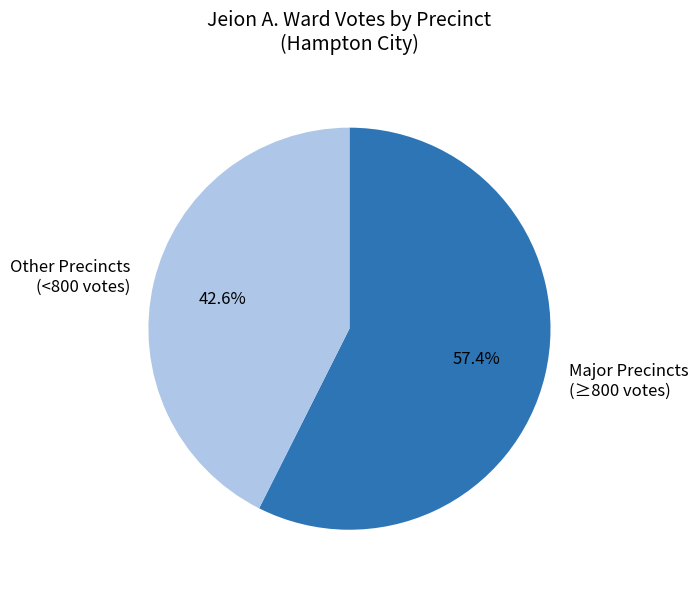

Is there any slice that represents more than half of the pie?

Yes